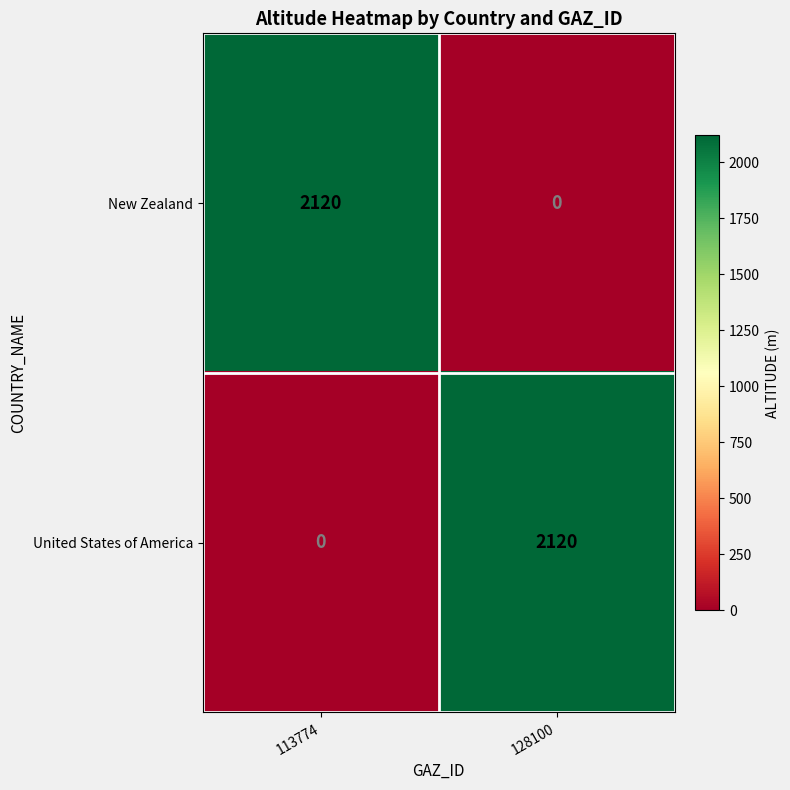

At which label does New Zealand reach its minimum?

128100